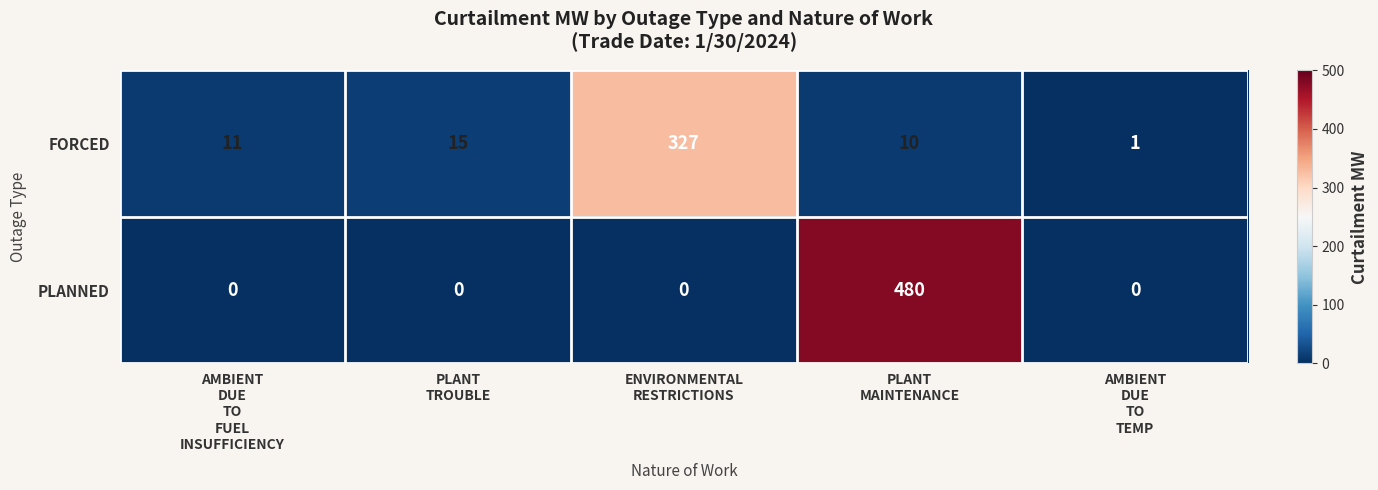

What is the sum of all FORCED values?

364